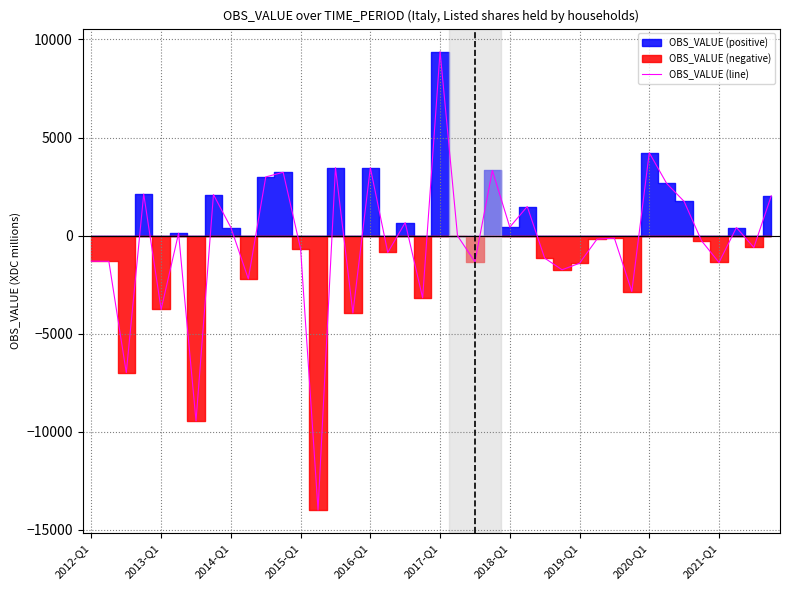

Reading right to left, transcribe all the data shown in this chart.

2028	-605	408	-1369	-266	1741	2656	4222	-2851	-133	-183	-1409	-1743	-1148	1481	430	3319	-1341	-7	9383	-3175	661	-859	3460	-3946	3463	-13987	-677	3227	2990	-2205	409	2091	-9444	120	-3764	2118	-6983	-1311	-1302